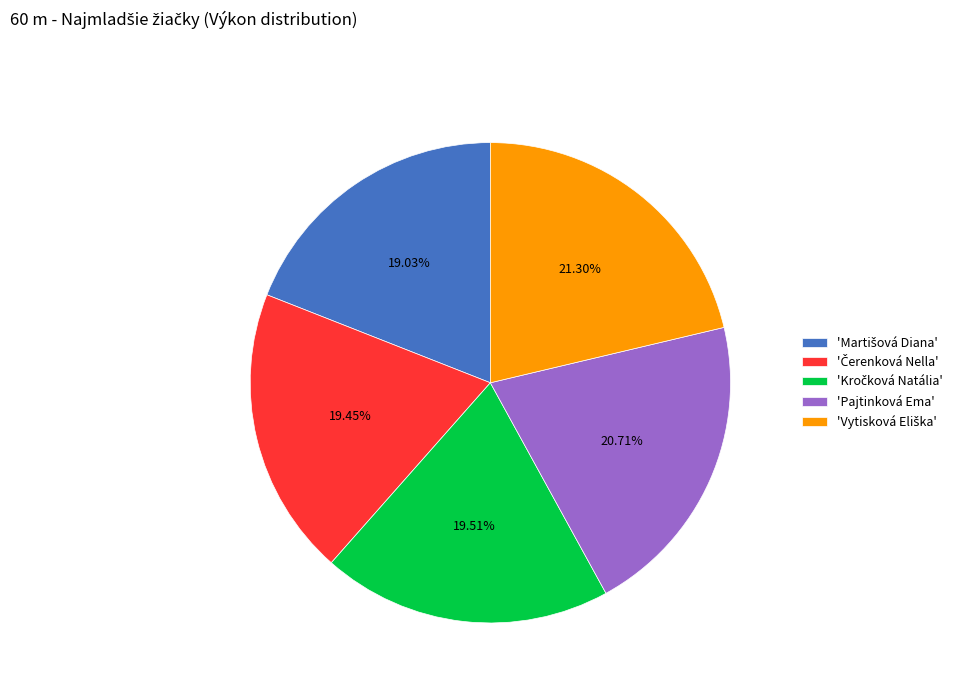

Is there any slice that represents more than half of the pie?

No